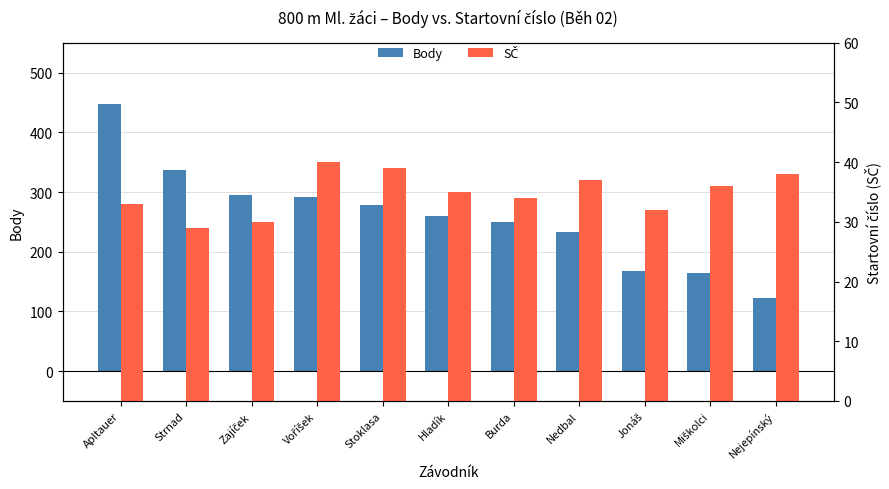

At which label does Body first exceed 259?

Apltauer